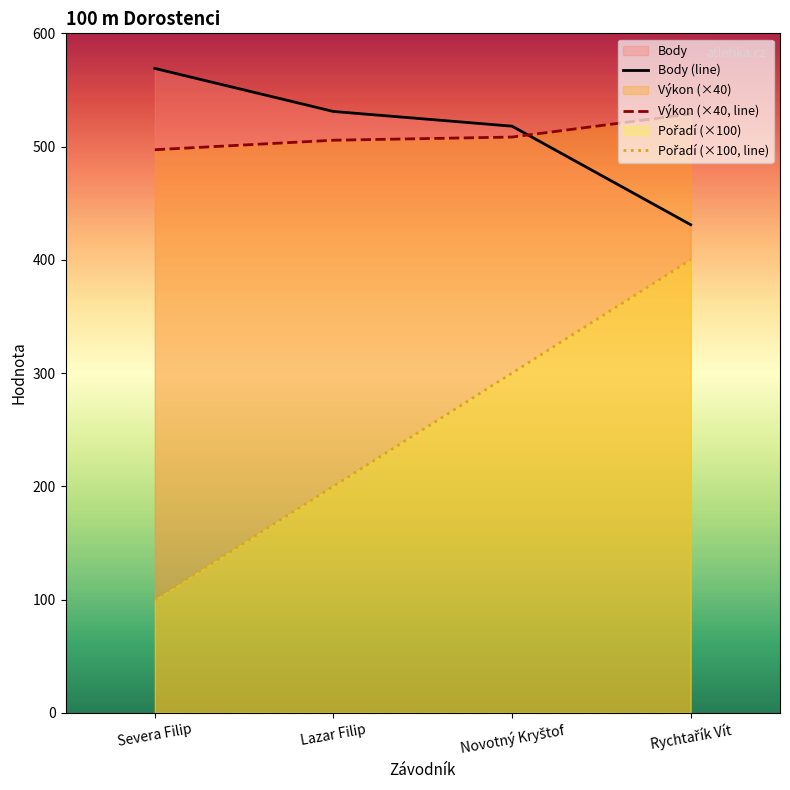

Reading left to right, transcribe all the data shown in this chart.

Body (line): 569.0	531.0	518.0	431.0
Výkon (×40, line): 497.2	505.6	508.4	528.8
Pořadí (×100, line): 100.0	200.0	300.0	400.0